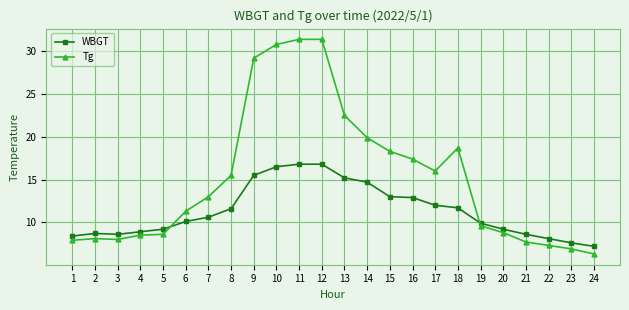

List the series in order of their overall mean, highest first.

Tg, WBGT